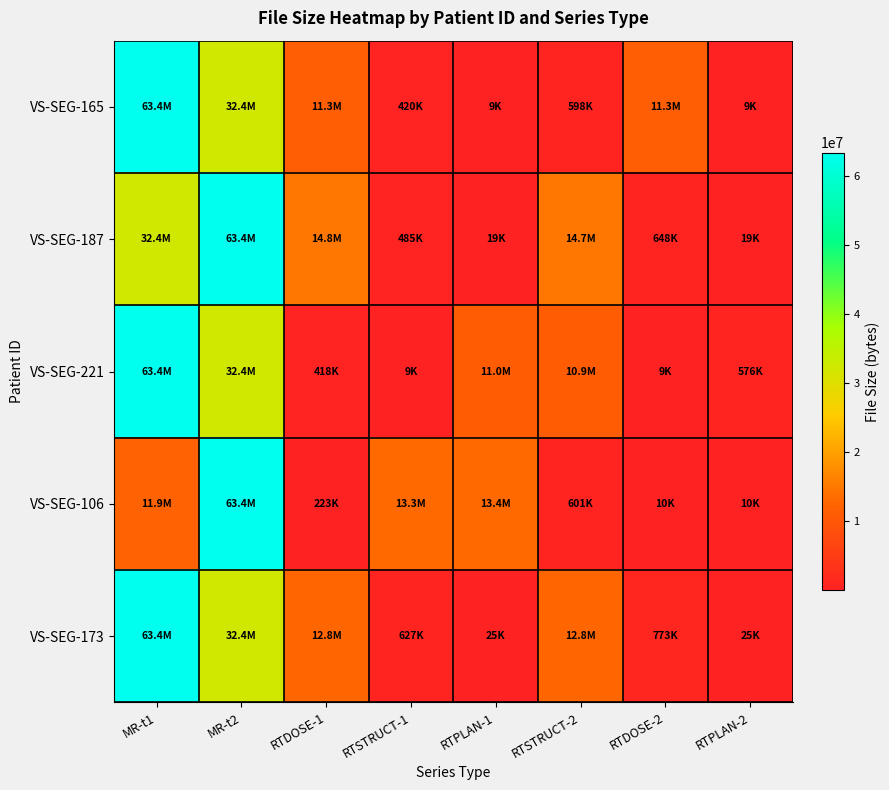

Which series has the largest range (max minus min)?

VS-SEG-221